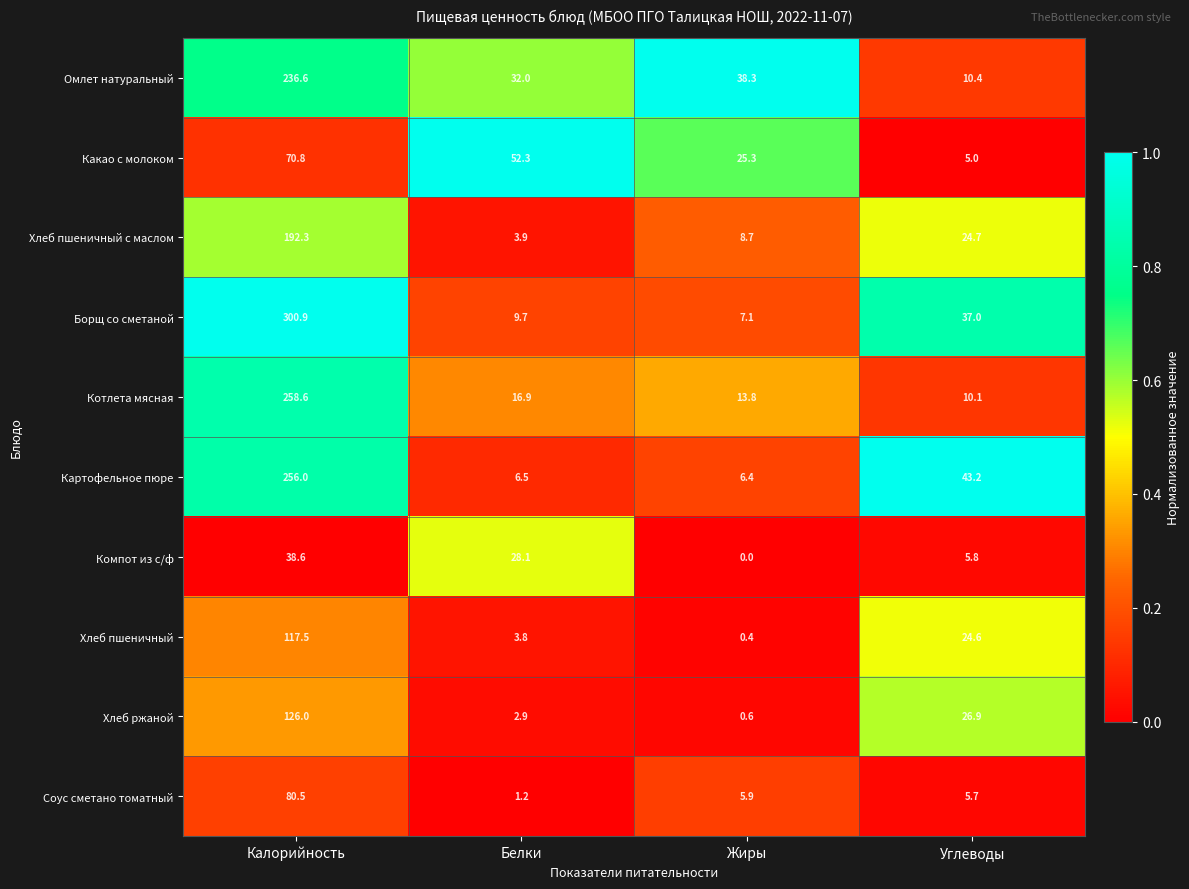

What is the difference between the second highest and minimum values in the Котлета мясная series?

6.8